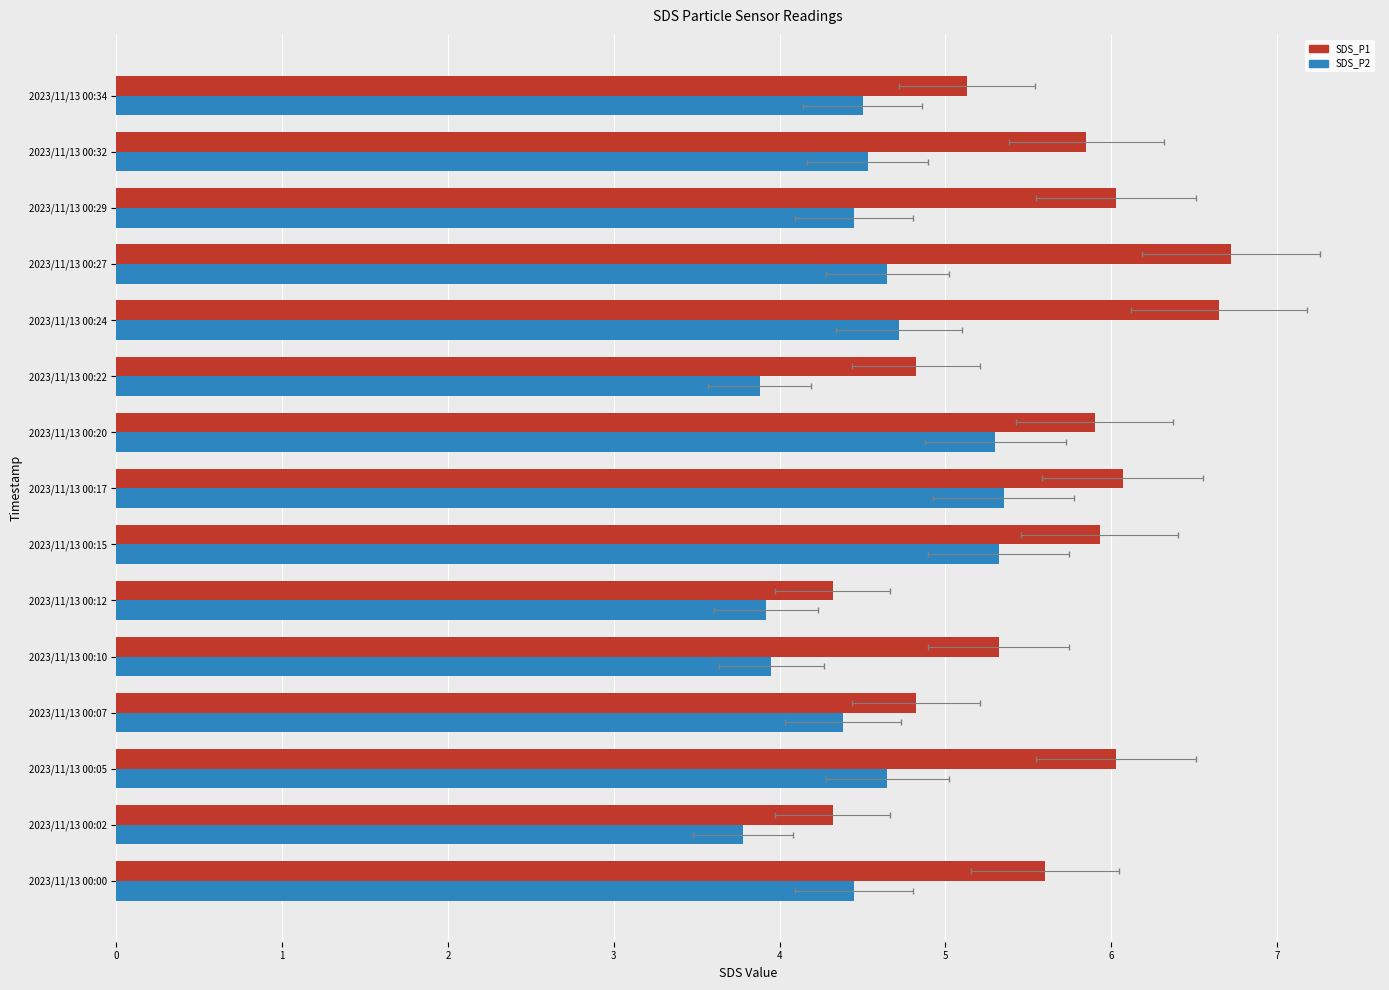

Rank the categories by SDS_P2 value from highest to lowest.

2023/11/13 00:17, 2023/11/13 00:15, 2023/11/13 00:20, 2023/11/13 00:24, 2023/11/13 00:05, 2023/11/13 00:27, 2023/11/13 00:32, 2023/11/13 00:34, 2023/11/13 00:00, 2023/11/13 00:29, 2023/11/13 00:07, 2023/11/13 00:10, 2023/11/13 00:12, 2023/11/13 00:22, 2023/11/13 00:02